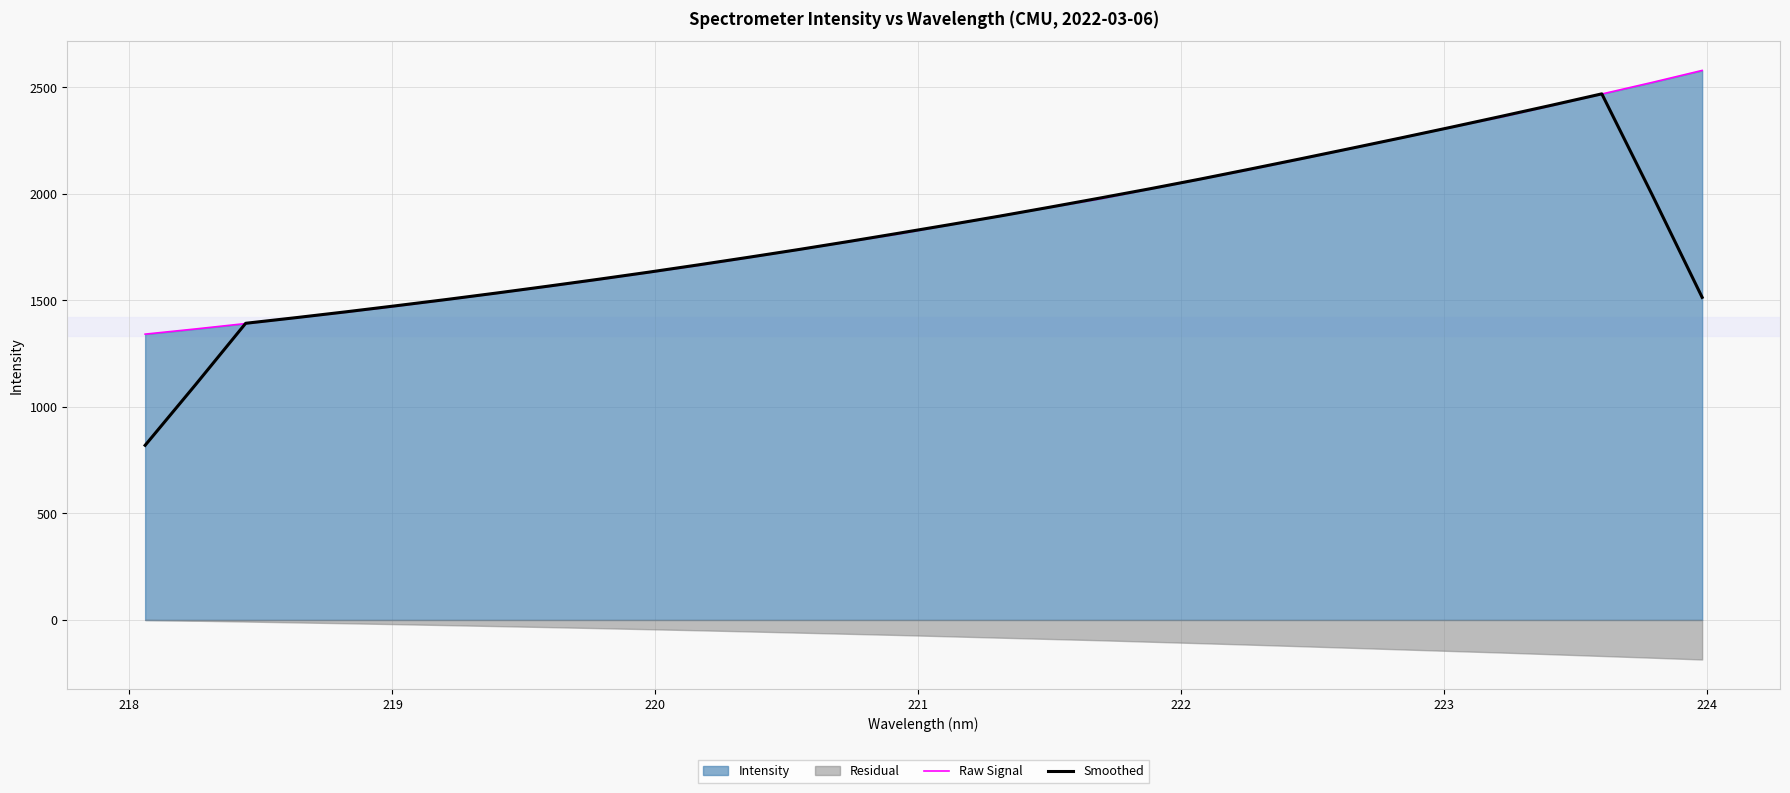

How many lines are shown in the chart?

2